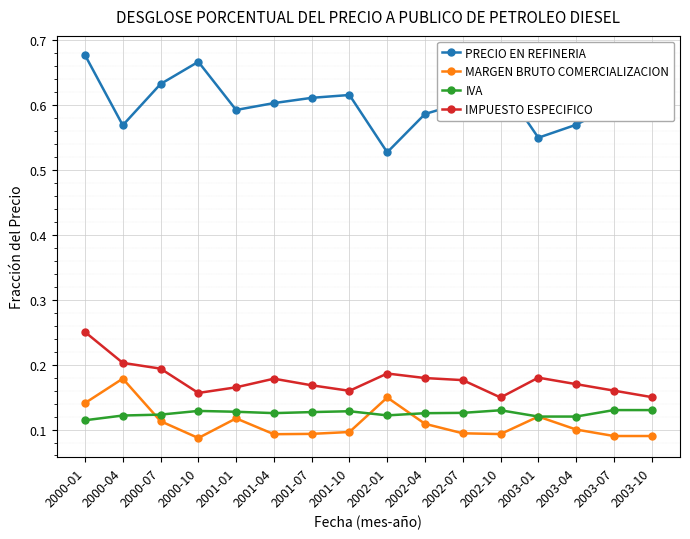

Does the chart have visible grid lines?

Yes